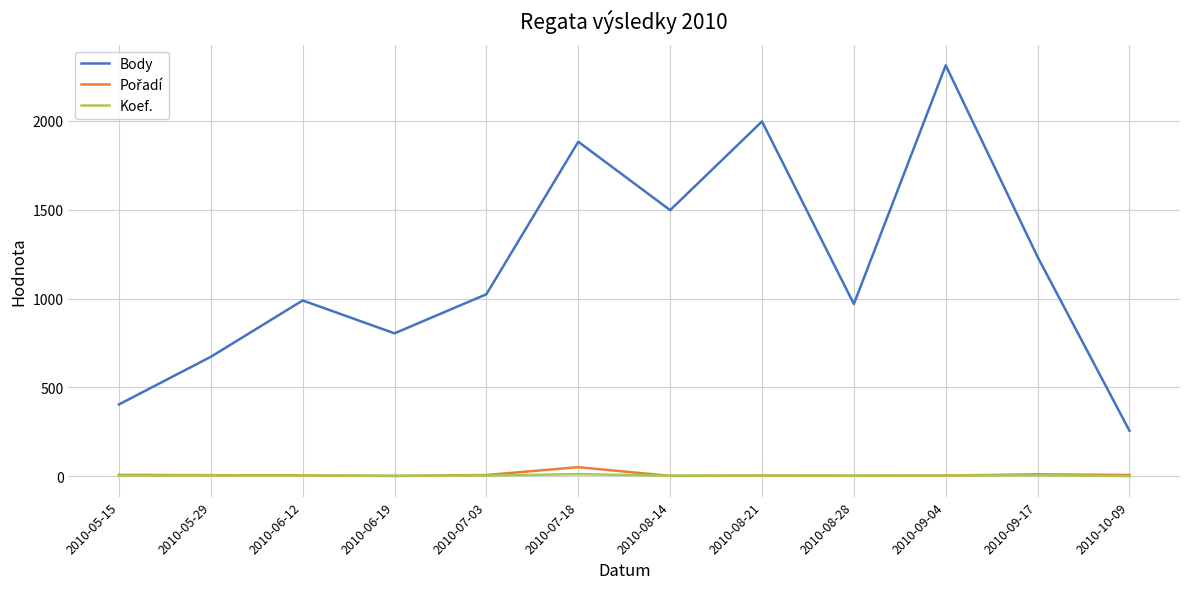

True or false: Body has a value of 256 at 2010-10-09.

True